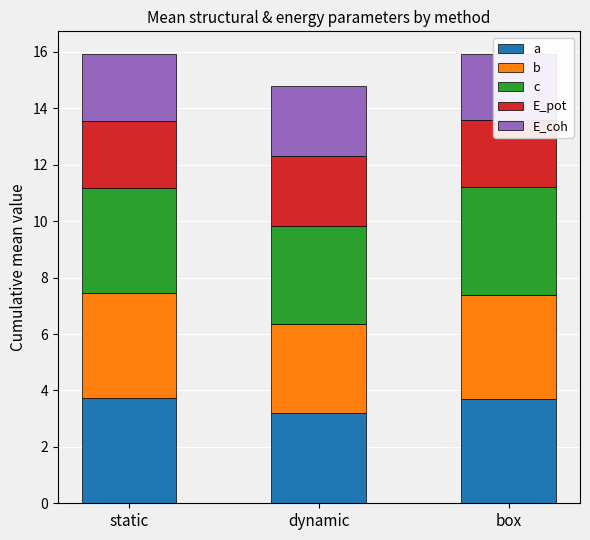

At which label does b reach its minimum?

dynamic